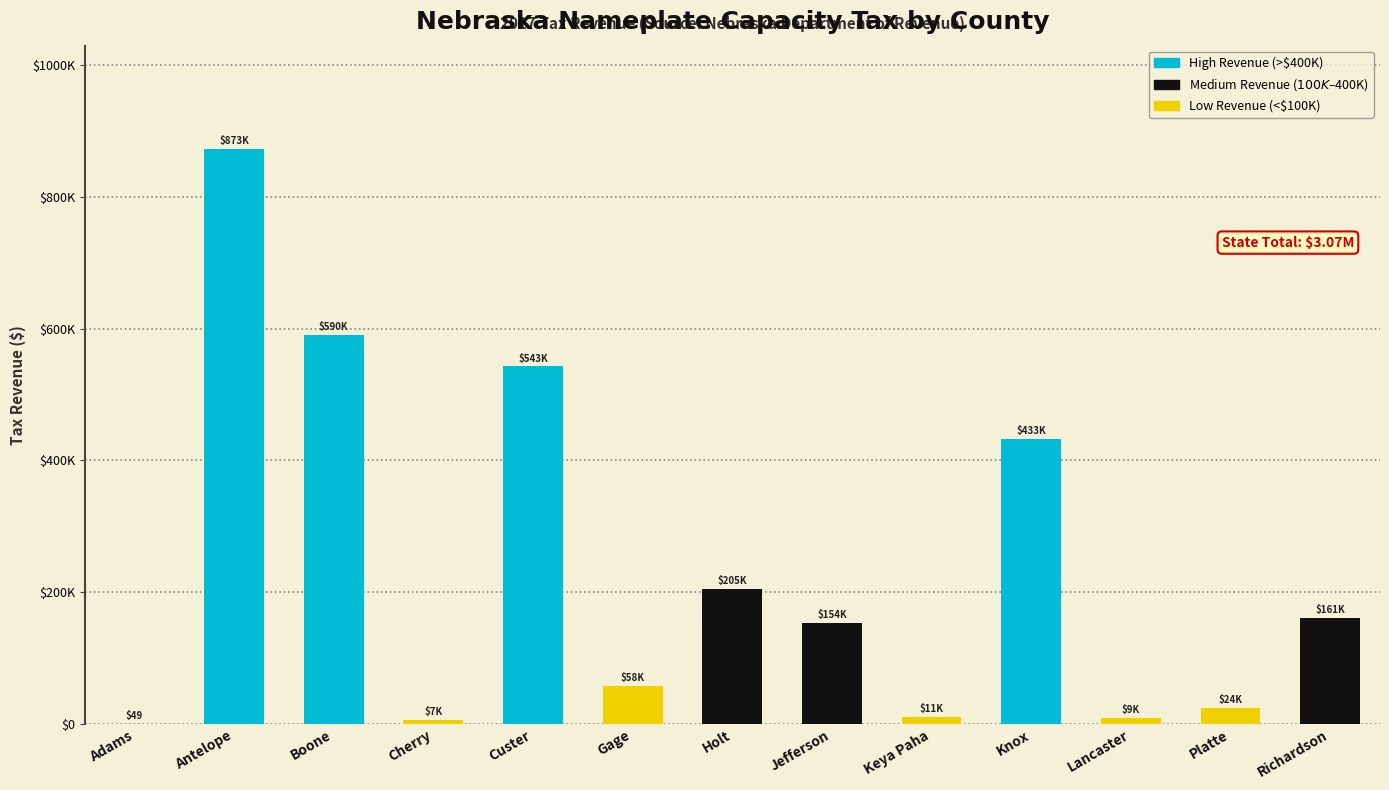

Reading right to left, what are all the values shown in this chart?

Richardson=160983.0	Platte=23922.4	Lancaster=8630.4	Knox=432714.0	Keya Paha=10707.8	Jefferson=153714.3	Holt=205255.1	Gage=57642.3	Custer=542715.7	Cherry=6508.3	Boone=590145.3	Antelope=872635.0	Adams=49.0